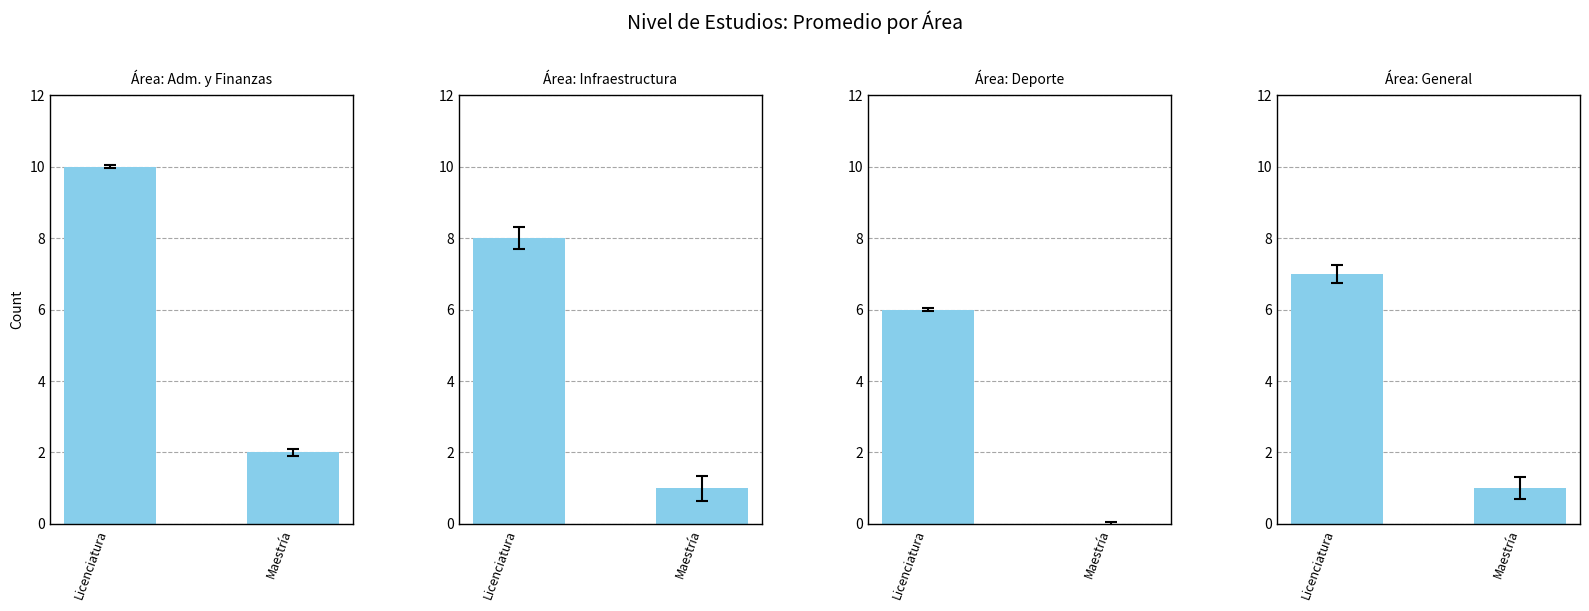

Reading left to right, what are all the values shown in this chart?

Área: Adm. y Finanzas: Licenciatura=10	Maestría=2
Área: Infraestructura: Licenciatura=8	Maestría=1
Área: Deporte: Licenciatura=6	Maestría=0
Área: General: Licenciatura=7	Maestría=1